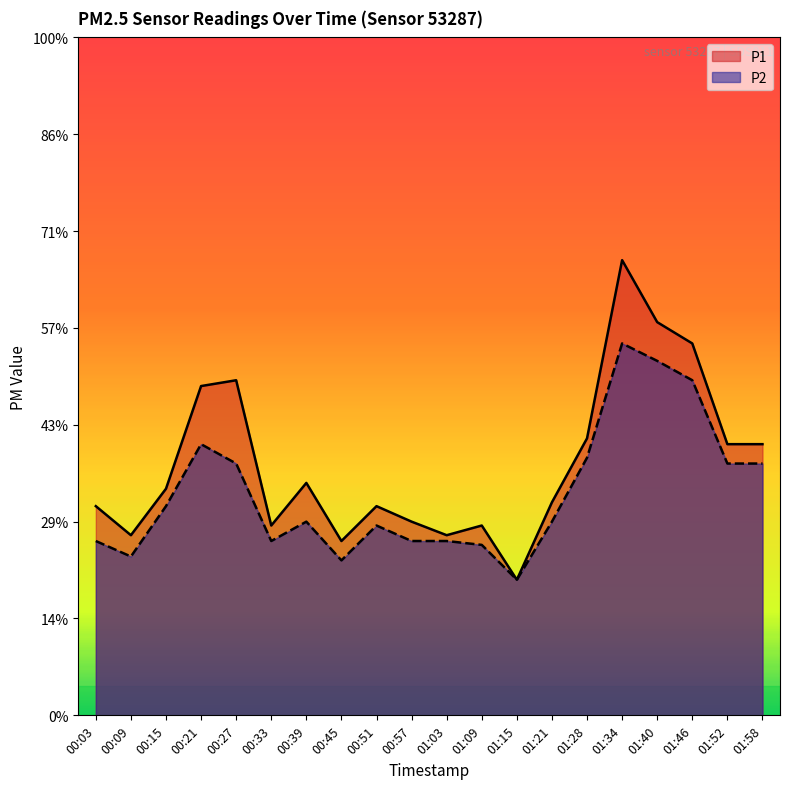

At which category does P2 line reach its first local peak?

00:21